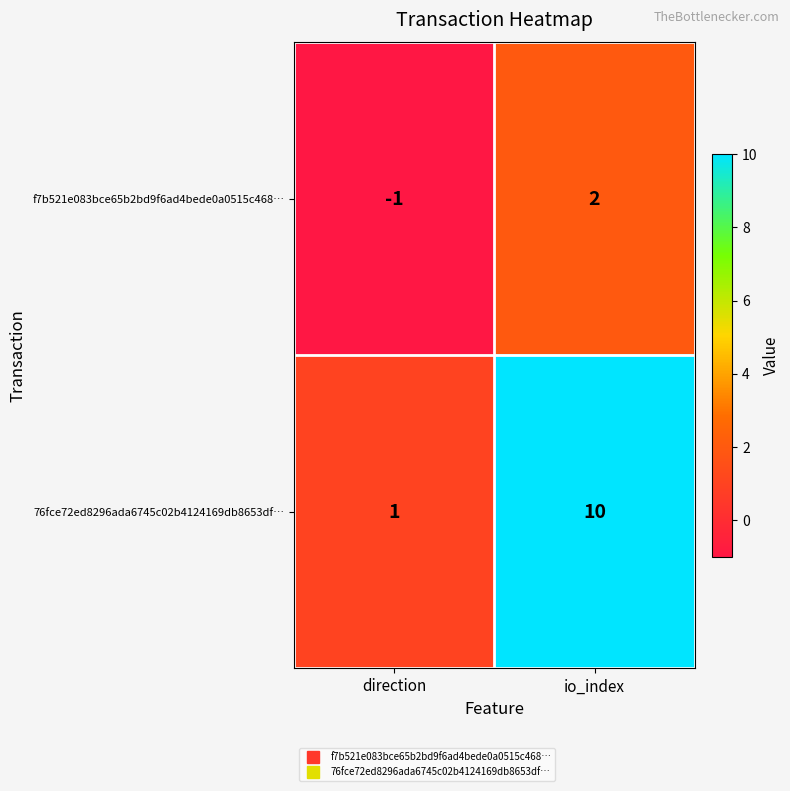

At which category is the sum across all series the highest?

io_index